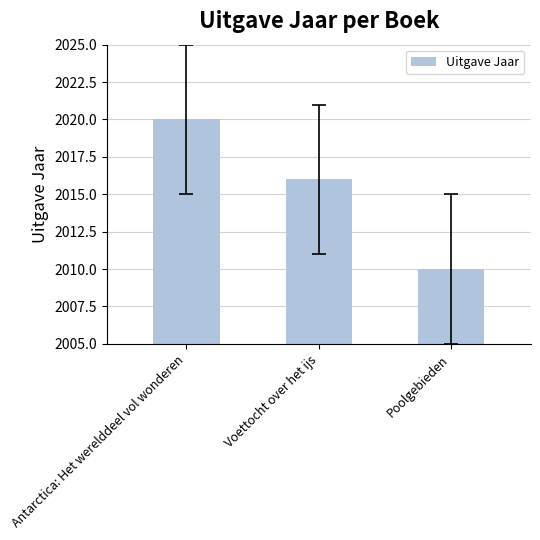

Where does the data first go above 2016?

Antarctica: Het werelddeel vol wonderen